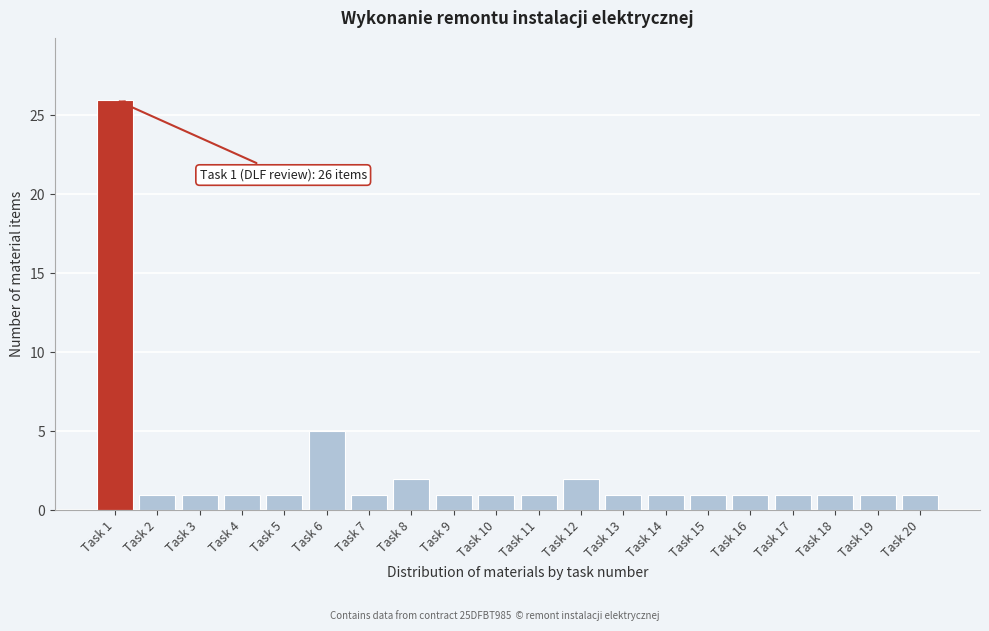

Reading right to left, transcribe all the data shown in this chart.

1	1	1	1	1	1	1	1	2	1	1	1	2	1	5	1	1	1	1	26